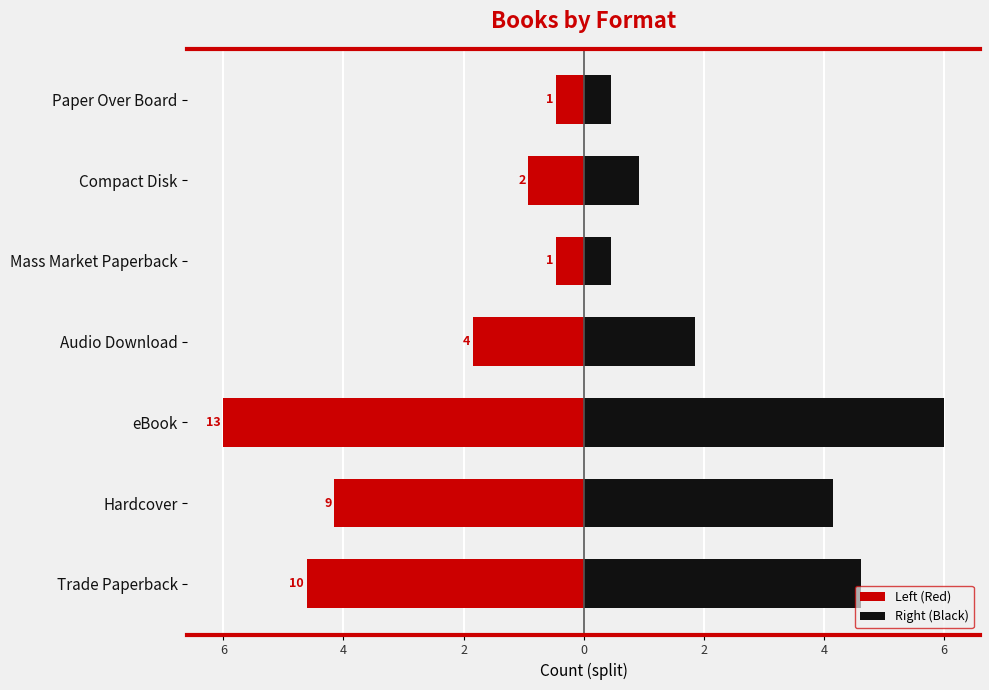

What is the difference between the highest and lowest values at eBook?

13.0